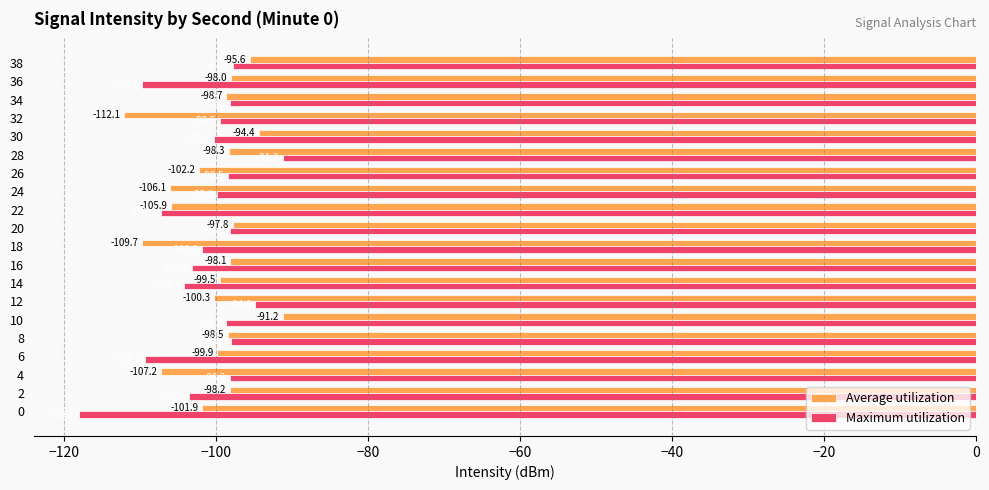

Count the number of categories in the chart.

20